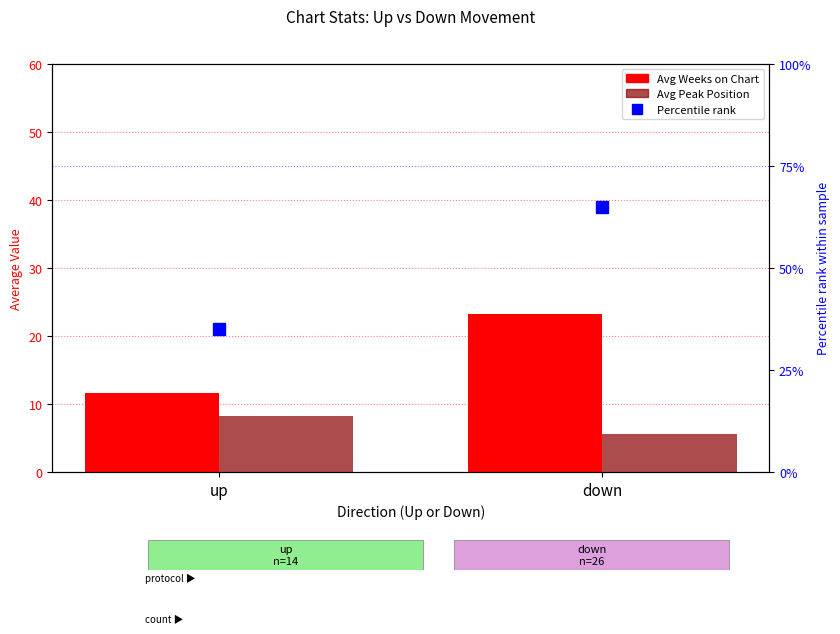

The value of Avg Peak Position at down is 5.5. True or false?

True